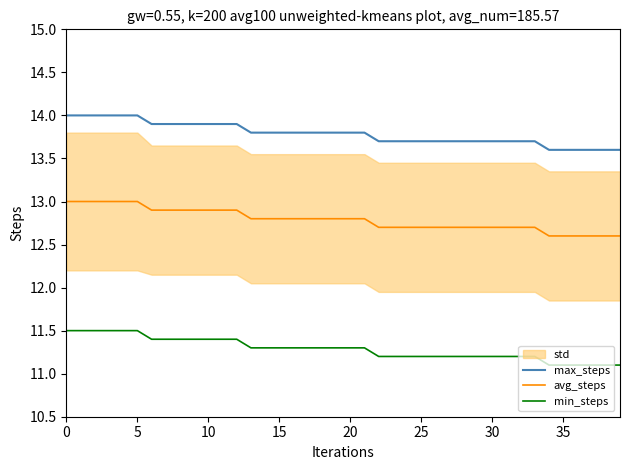

Which series has the largest total across all categories?

max_steps